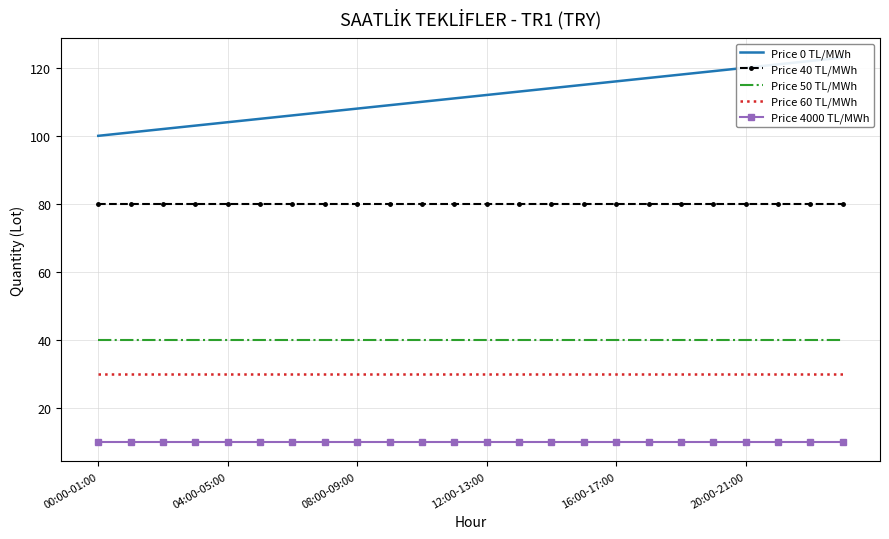

What is the sum of all Price 50 TL/MWh values?

960